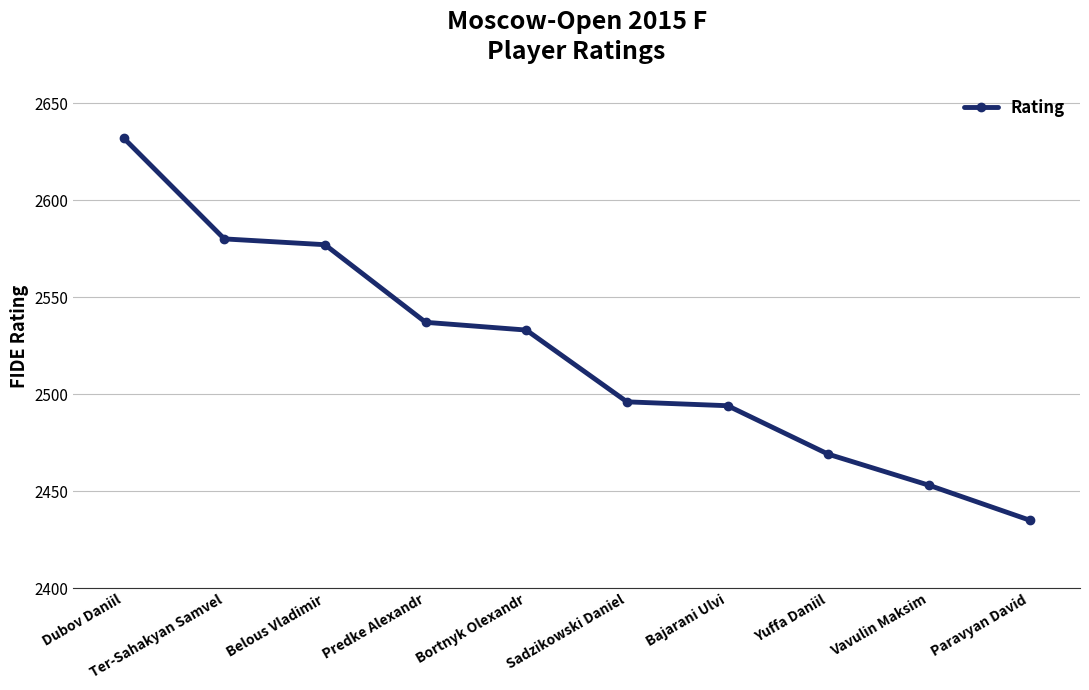

Count the number of data series in this chart.

1